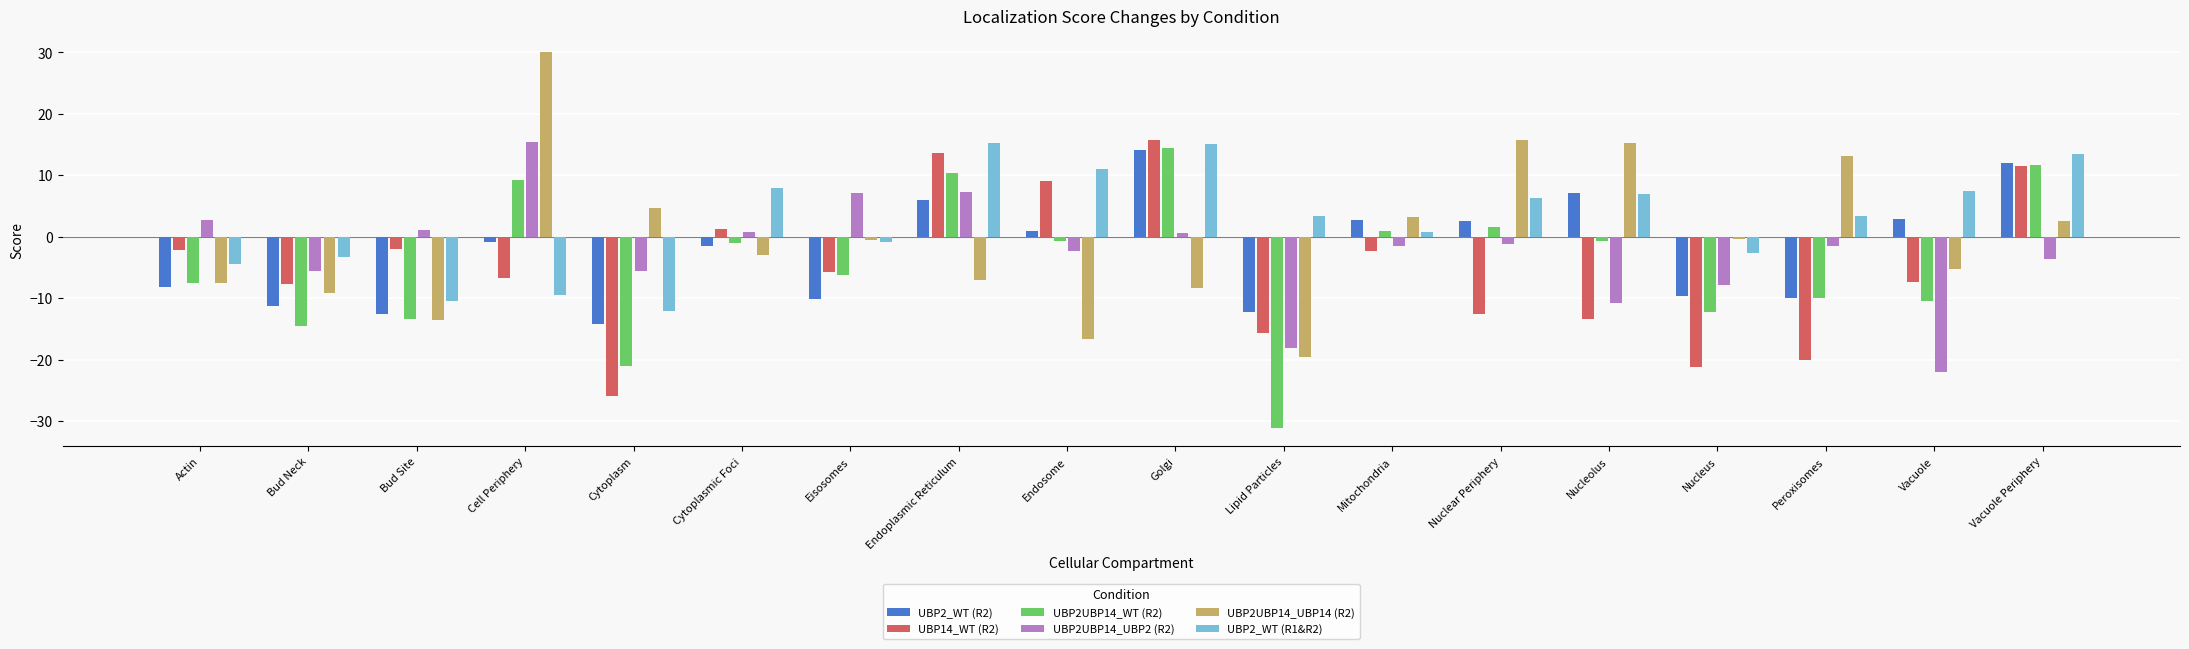

What is the spread (max minus min) of values at Vacuole Periphery?

17.0